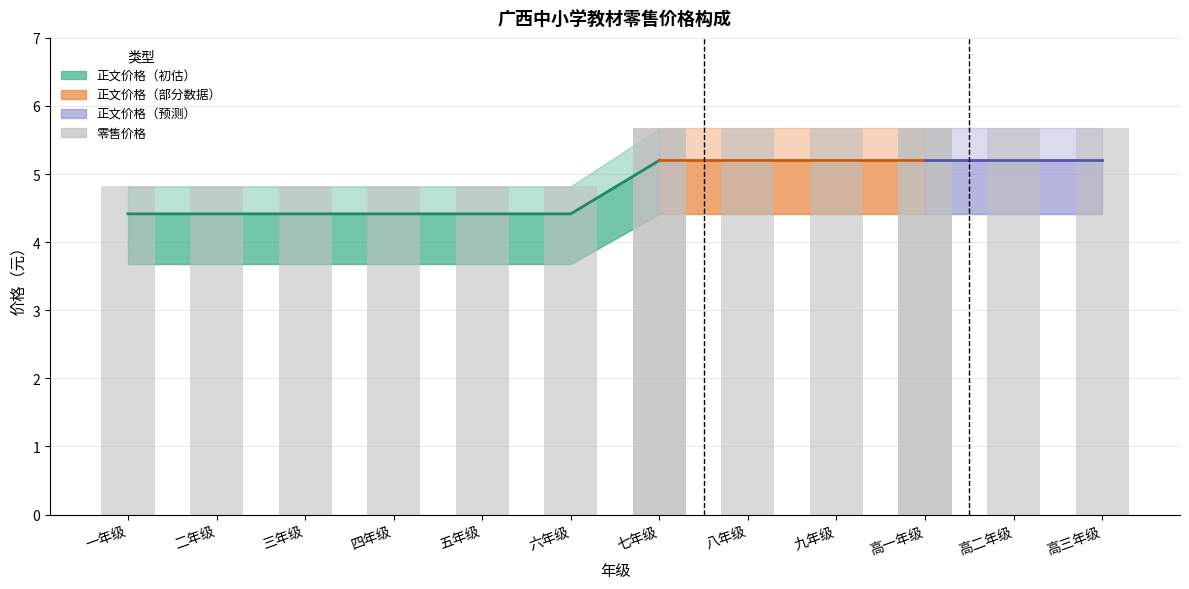

Between 二年级 and 七年级, which is larger?

七年级